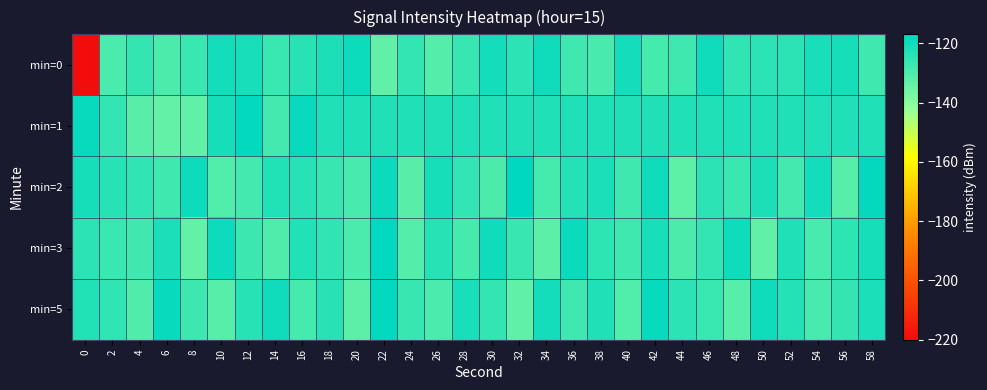

Rank the series at 28 from lowest to highest value.

min=3, min=0, min=2, min=1, min=5